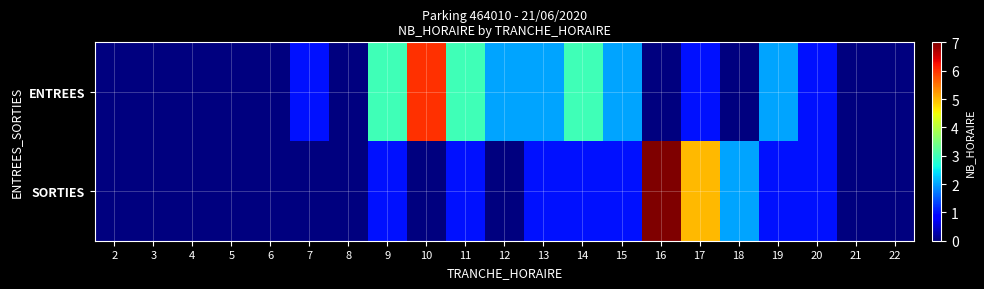

Which series has the largest range (max minus min)?

SORTIES